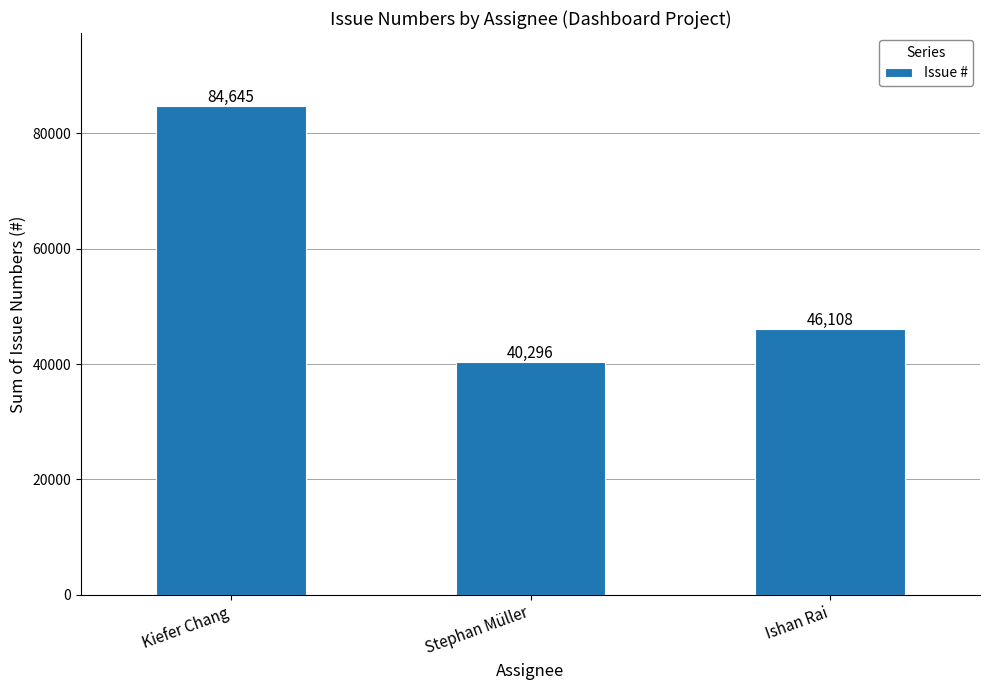

How many values are between 40296 and 84645?

3